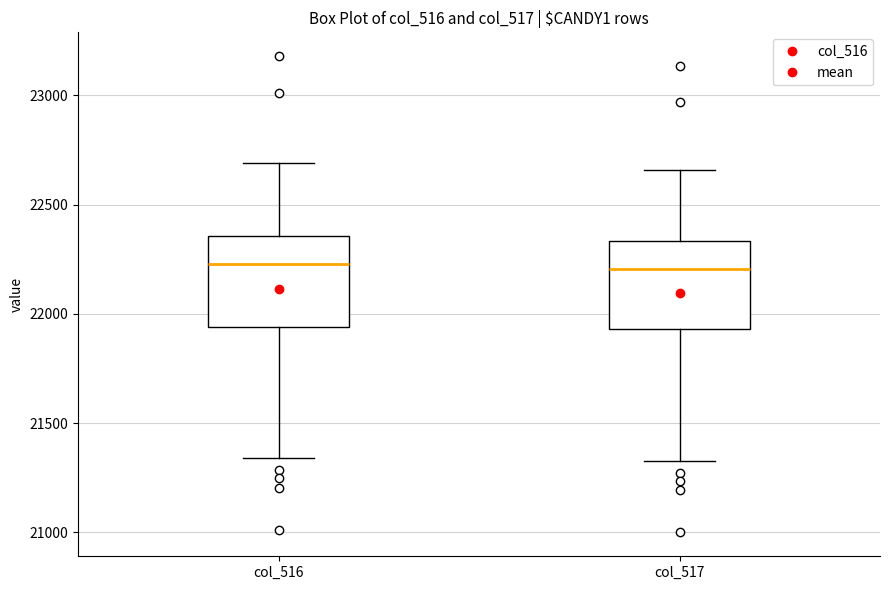

Reading left to right, read every box against the y-axis: the position of its median line, the range the box covers, and the ends of its whiskers. The values are not printed on the chart, so give them approximately, as read against the axis.

col_516: median 22250, box 21950 to 22350, whiskers 21350 to 22700
col_517: median 22200, box 21950 to 22350, whiskers 21350 to 22650